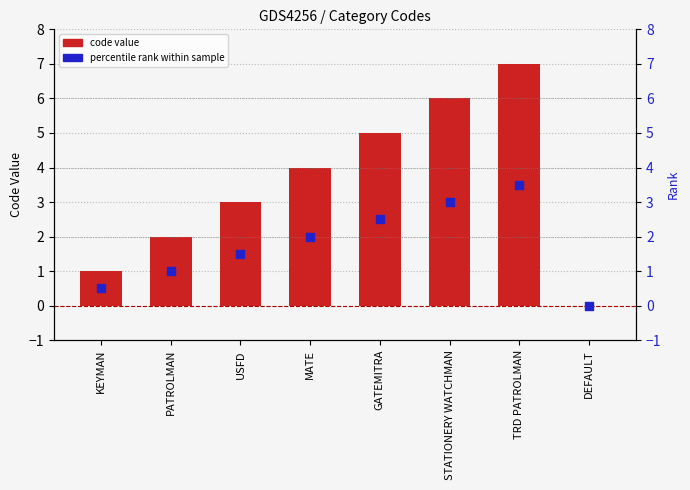

Is the value of percentile rank at MATE greater than the value of col_1 at PATROLMAN?

No